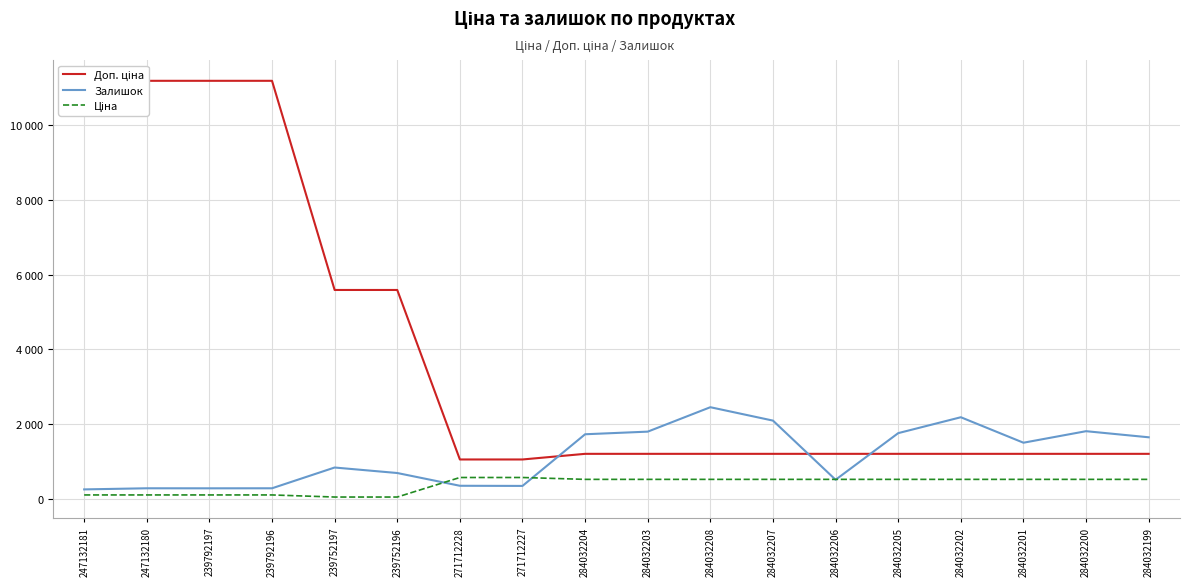

Reading left to right, extract all data points from this chart.

Доп. ціна: 11182.0	11182.0	11182.0	11182.0	5591.0	5591.0	1060.0	1060.0	1210.7	1210.7	1210.7	1210.7	1210.7	1210.7	1210.7	1210.7	1210.7	1210.7
Залишок: 260.0	290.0	289.0	290.0	845.0	698.0	357.0	353.0	1734.0	1804.0	2457.0	2099.0	518.0	1764.0	2189.0	1508.0	1816.0	1653.0
Ціна: 111.8	111.8	111.8	111.8	55.9	55.9	578.1	578.1	528.2	528.2	528.2	528.2	528.2	528.2	528.2	528.2	528.2	528.2